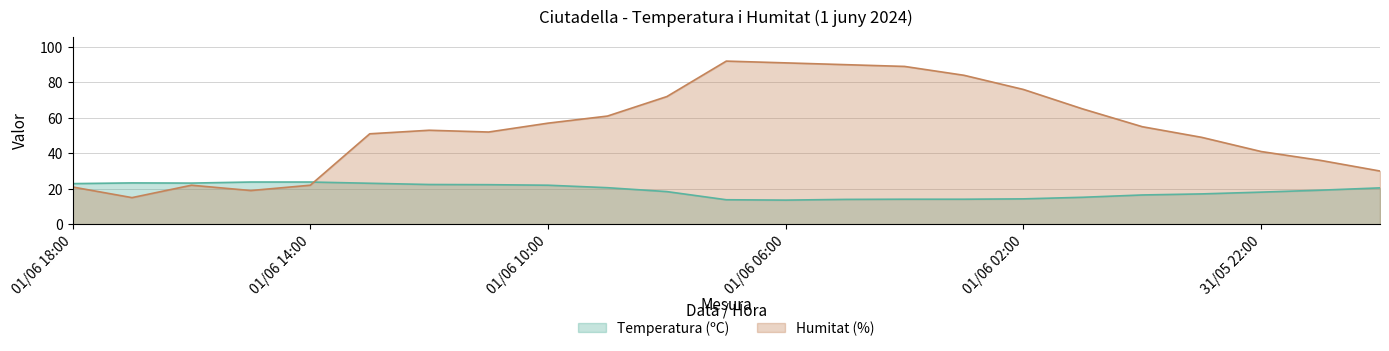

At which category does Temperatura (ºC) reach its first local valley?

01/06 16:00